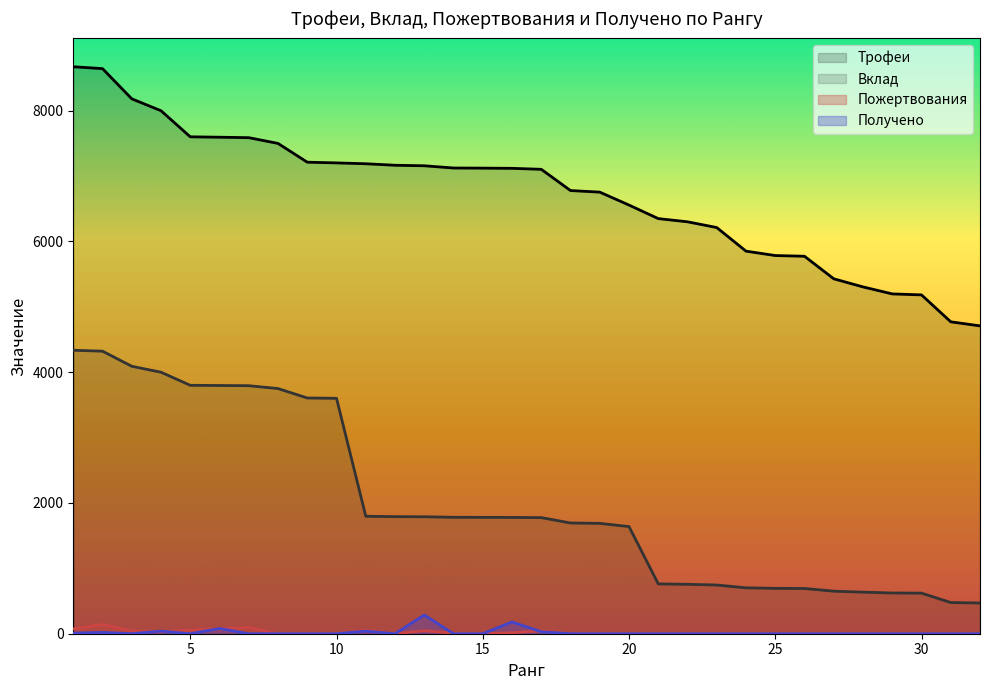

How many data points does each series have?

32